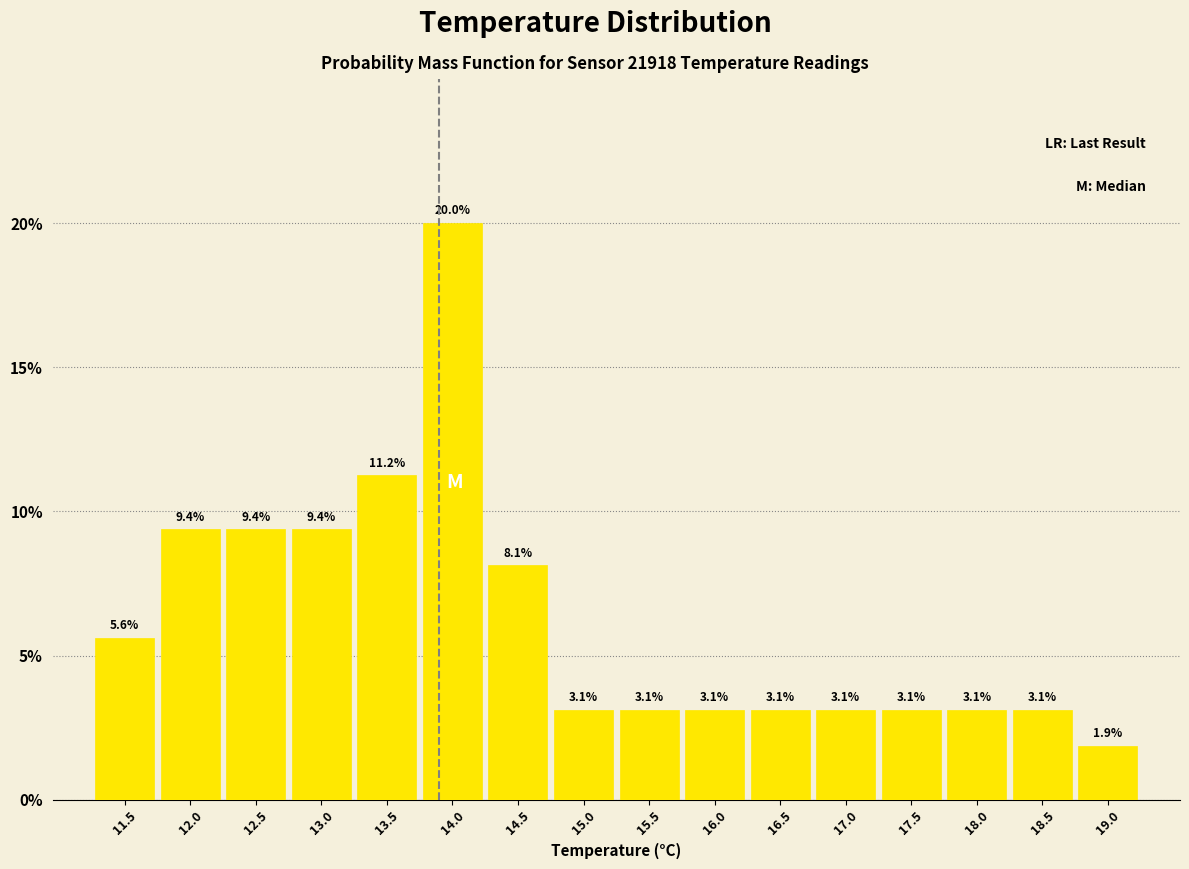

Reading left to right, list every bar in this chart as the range it spans on the x-axis followed by its height.

11.25 to 11.75: 5.6
11.75 to 12.25: 9.4
12.25 to 12.75: 9.4
12.75 to 13.25: 9.4
13.25 to 13.75: 11.2
13.75 to 14.25: 20.0
14.25 to 14.75: 8.1
14.75 to 15.25: 3.1
15.25 to 15.75: 3.1
15.75 to 16.25: 3.1
16.25 to 16.75: 3.1
16.75 to 17.25: 3.1
17.25 to 17.75: 3.1
17.75 to 18.25: 3.1
18.25 to 18.75: 3.1
18.75 to 19.25: 1.9